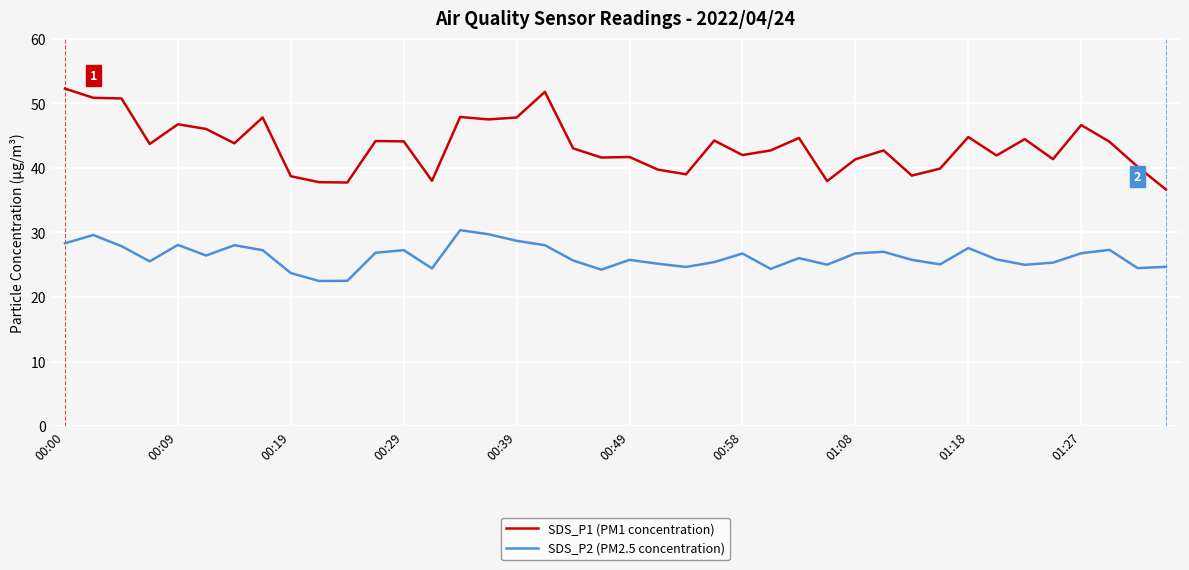

What is the difference between the maximum and minimum values in the SDS_P1 (PM1 concentration) series?

15.6